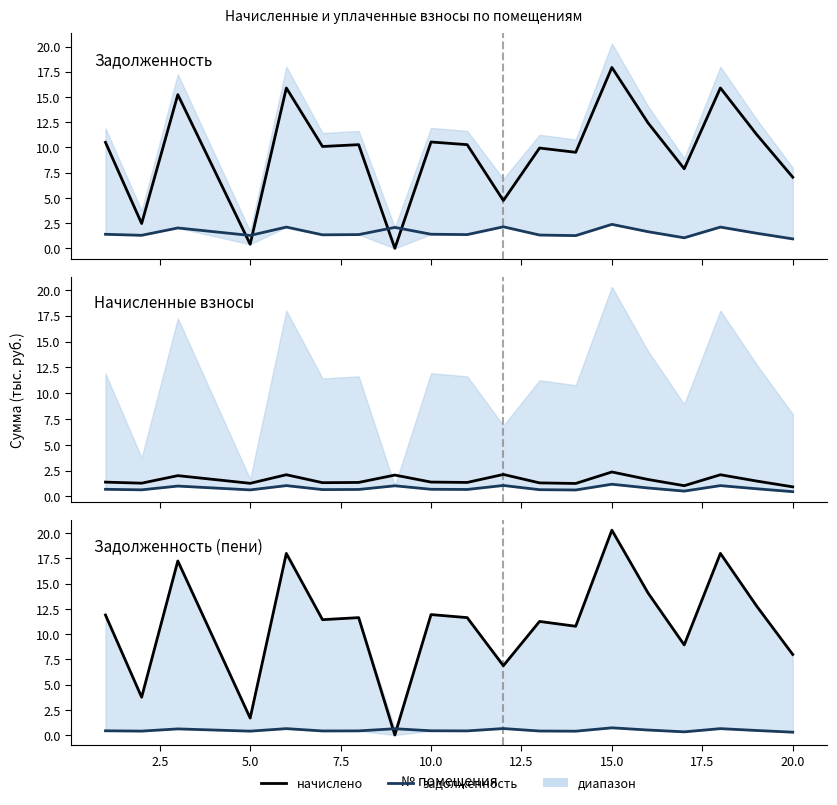

True or false: задолженность has a value of 0.3 at 12.

False